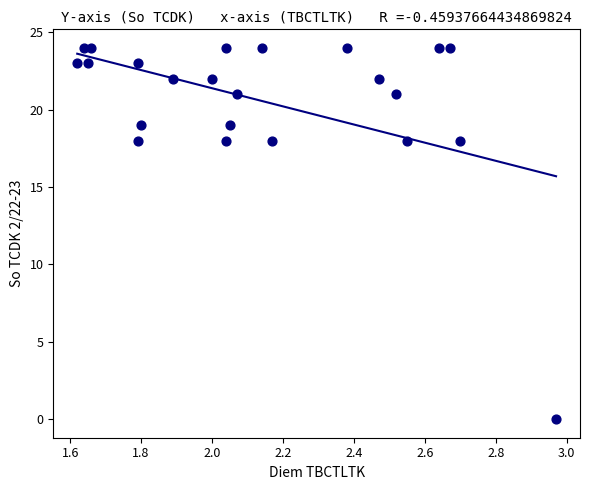

How many points are shown in the scatter plot?

23